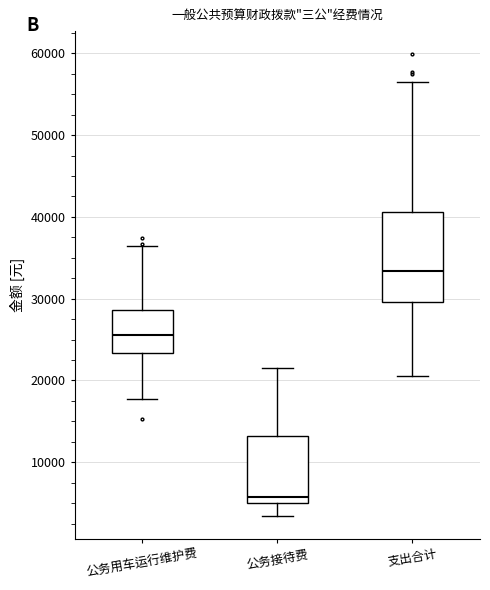

Comparing the boxes themselves (not the whiskers), which one is the tallest?

支出合计